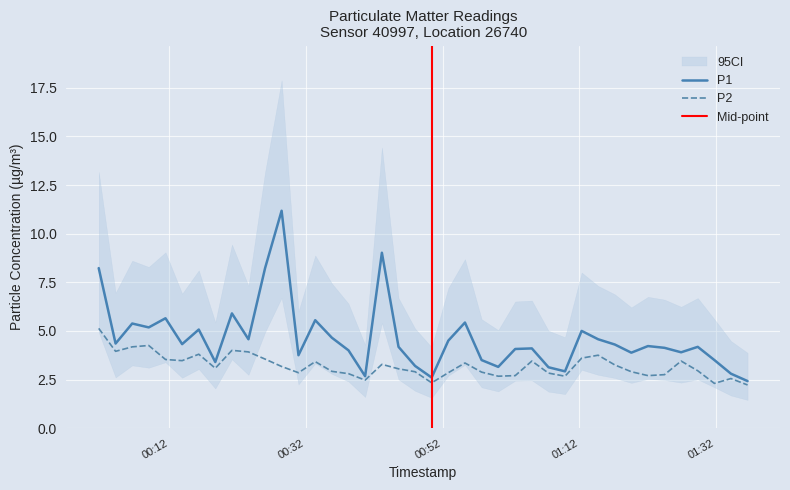

What is the sum of all P1 values?

184.8